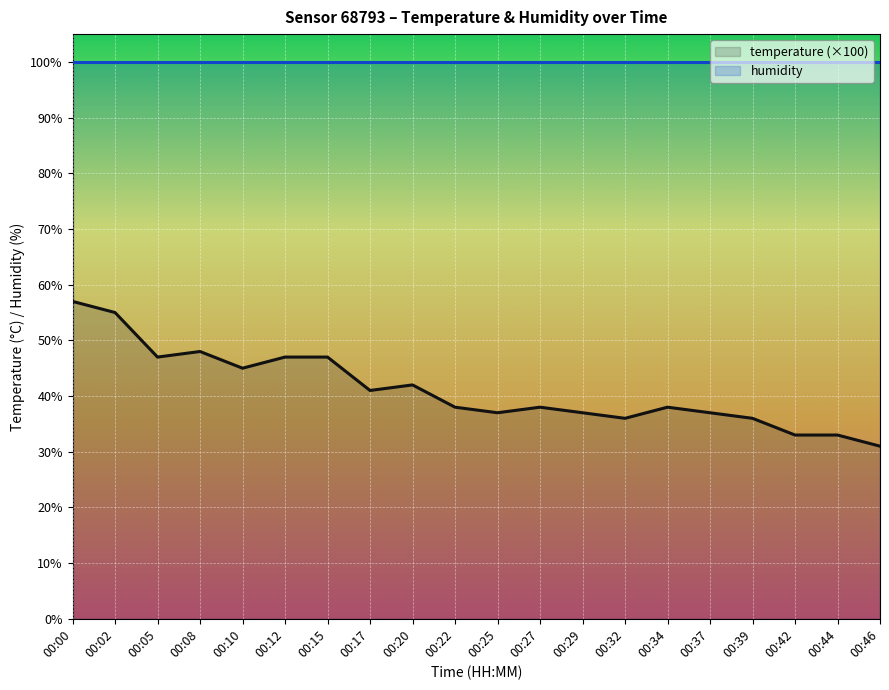

True or false: temperature (×100) and humidity cross at least once.

False